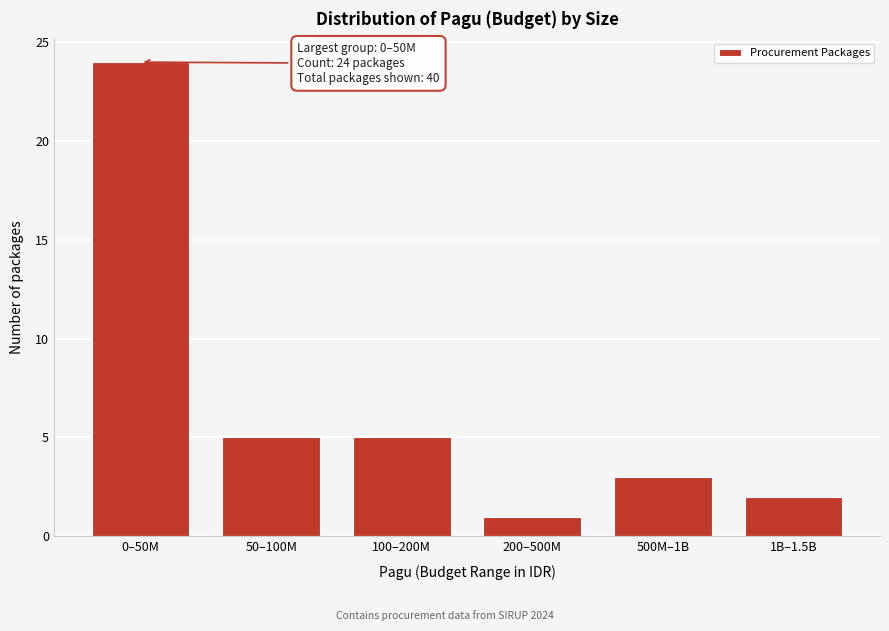

Reading right to left, extract all data points from this chart.

1B–1.5B=2	500M–1B=3	200–500M=1	100–200M=5	50–100M=5	0–50M=24